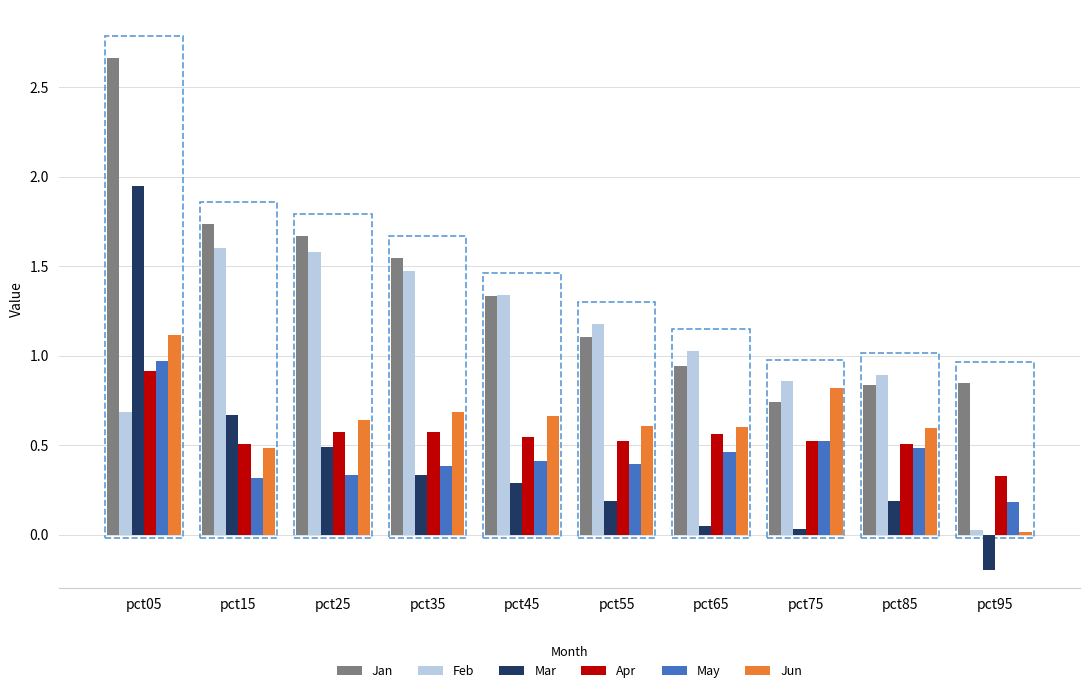

Which series changed the most between pct45 and pct95?

Feb